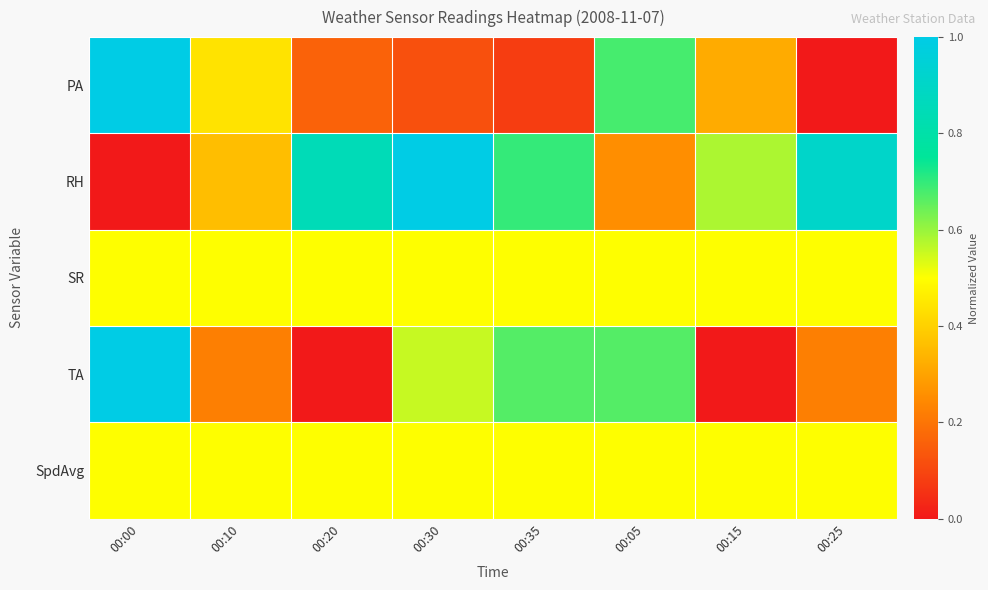

Reading left to right, what are all the values shown in this chart?

PA: 00:00=1.0	00:10=0.4	00:20=0.2	00:30=0.1	00:35=0.1	00:05=0.7	00:15=0.3	00:25=0.0
RH: 00:00=0.0	00:10=0.4	00:20=0.8	00:30=1.0	00:35=0.7	00:05=0.3	00:15=0.6	00:25=0.9
SR: 00:00=0.5	00:10=0.5	00:20=0.5	00:30=0.5	00:35=0.5	00:05=0.5	00:15=0.5	00:25=0.5
TA: 00:00=1.0	00:10=0.2	00:20=0.0	00:30=0.6	00:35=0.7	00:05=0.7	00:15=0.0	00:25=0.2
SpdAvg: 00:00=0.5	00:10=0.5	00:20=0.5	00:30=0.5	00:35=0.5	00:05=0.5	00:15=0.5	00:25=0.5